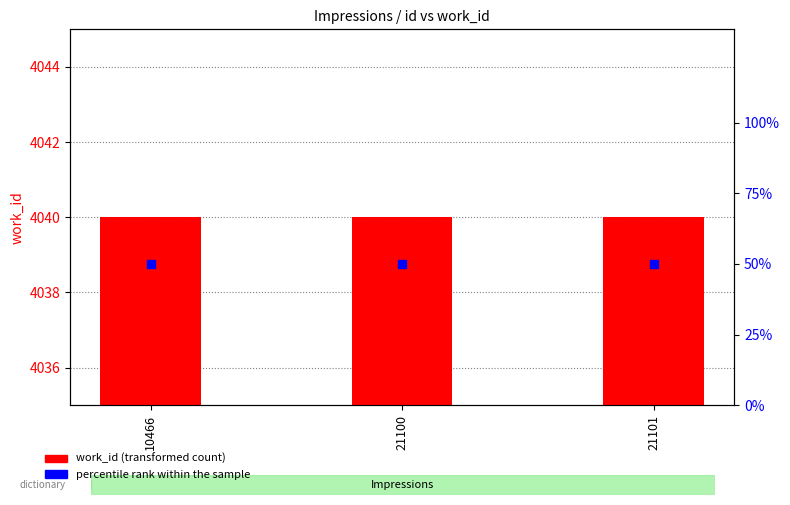

Which series has the largest Y range (max minus min)?

work_id